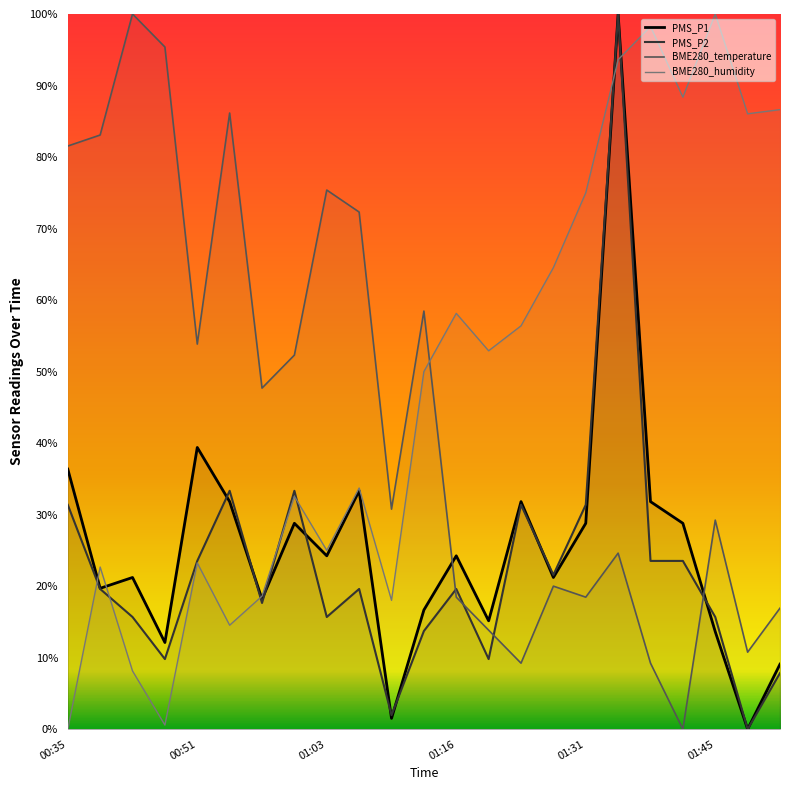

Reading right to left, list all the values displayed in this chart.

PMS_P1: 01:50=9.1	01:47=0.0	01:45=13.6	01:41=28.8	01:39=31.8	01:34=100.0	01:31=28.8	01:26=21.2	01:24=31.8	01:21=15.2	01:16=24.2	01:13=16.7	01:11=1.5	01:08=33.3	01:03=24.2	01:01=28.8	00:56=18.2	00:53=31.8	00:51=39.4	00:48=12.1	00:46=21.2	00:38=19.7	00:35=36.4
PMS_P2: 01:50=7.8	01:47=0.0	01:45=15.7	01:41=23.5	01:39=23.5	01:34=100.0	01:31=31.4	01:26=21.6	01:24=31.4	01:21=9.8	01:16=19.6	01:13=13.7	01:11=2.0	01:08=19.6	01:03=15.7	01:01=33.3	00:56=17.6	00:53=33.3	00:51=23.5	00:48=9.8	00:46=15.7	00:38=19.6	00:35=31.4
BME280_temperature: 01:50=16.9	01:47=10.8	01:45=29.2	01:41=0.0	01:39=9.2	01:34=24.6	01:31=18.5	01:26=20.0	01:24=9.2	01:21=13.8	01:16=18.5	01:13=58.5	01:11=30.8	01:08=72.3	01:03=75.4	01:01=52.3	00:56=47.7	00:53=86.2	00:51=53.8	00:48=95.4	00:46=100.0	00:38=83.1	00:35=81.5
BME280_humidity: 01:50=86.6	01:47=86.0	01:45=100.0	01:41=88.4	01:39=98.3	01:34=93.6	01:31=75.0	01:26=64.5	01:24=56.4	01:21=52.9	01:16=58.1	01:13=50.0	01:11=18.0	01:08=33.7	01:03=25.0	01:01=32.6	00:56=18.6	00:53=14.5	00:51=23.3	00:48=0.6	00:46=8.1	00:38=22.7	00:35=0.0